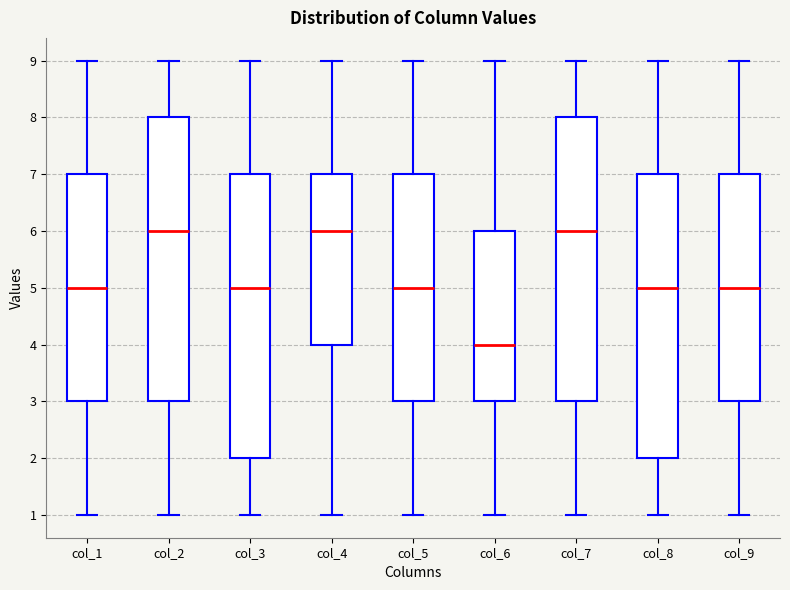

Reading left to right, read every box against the y-axis: the position of its median line, the range the box covers, and the ends of its whiskers. The values are not printed on the chart, so give them approximately, as read against the axis.

col_1: median 5, box 3 to 7, whiskers 1 to 9
col_2: median 6, box 3 to 8, whiskers 1 to 9
col_3: median 5, box 2 to 7, whiskers 1 to 9
col_4: median 6, box 4 to 7, whiskers 1 to 9
col_5: median 5, box 3 to 7, whiskers 1 to 9
col_6: median 4, box 3 to 6, whiskers 1 to 9
col_7: median 6, box 3 to 8, whiskers 1 to 9
col_8: median 5, box 2 to 7, whiskers 1 to 9
col_9: median 5, box 3 to 7, whiskers 1 to 9